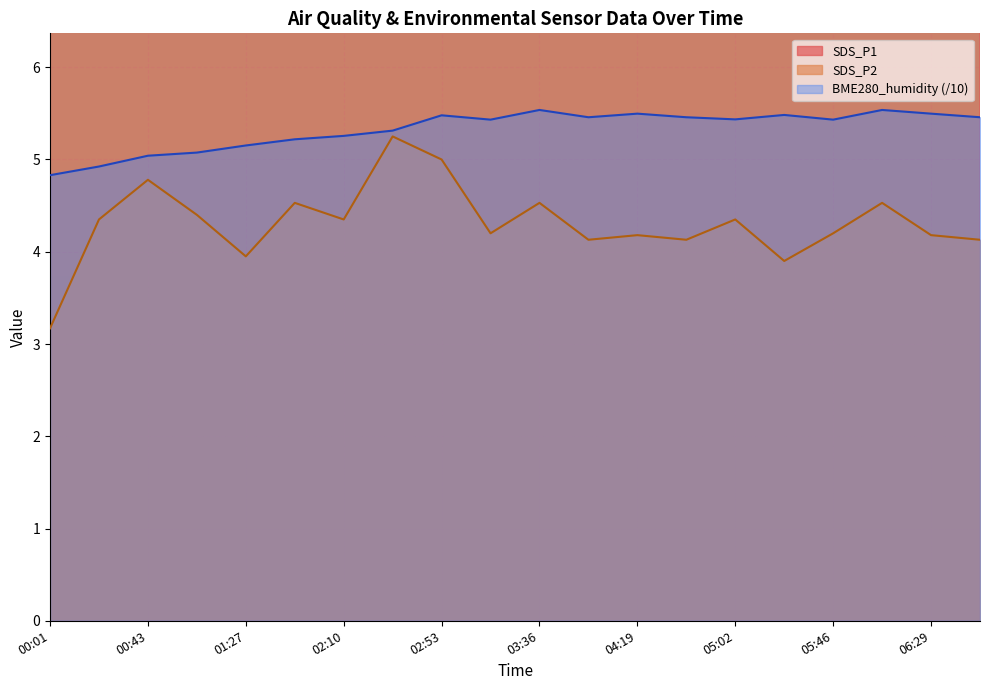

Reading left to right, list all the values displayed in this chart.

SDS_P1: 00:01=6.5	00:22=8.8	00:43=10.6	01:05=8.6	01:27=9.1	01:49=8.2	02:10=10.2	02:31=11.3	02:53=13.2	03:14=8.5	03:36=9.1	03:57=8.9	04:19=9.7	04:41=8.9	05:02=9.2	05:24=7.5	05:46=8.5	06:07=9.1	06:29=9.7	06:51=8.9
SDS_P2: 00:01=3.2	00:22=4.3	00:43=4.8	01:05=4.4	01:27=4.0	01:49=4.5	02:10=4.3	02:31=5.2	02:53=5.0	03:14=4.2	03:36=4.5	03:57=4.1	04:19=4.2	04:41=4.1	05:02=4.3	05:24=3.9	05:46=4.2	06:07=4.5	06:29=4.2	06:51=4.1
BME280_humidity: 00:01=4.8	00:22=4.9	00:43=5.0	01:05=5.1	01:27=5.2	01:49=5.2	02:10=5.3	02:31=5.3	02:53=5.5	03:14=5.4	03:36=5.5	03:57=5.5	04:19=5.5	04:41=5.5	05:02=5.4	05:24=5.5	05:46=5.4	06:07=5.5	06:29=5.5	06:51=5.5